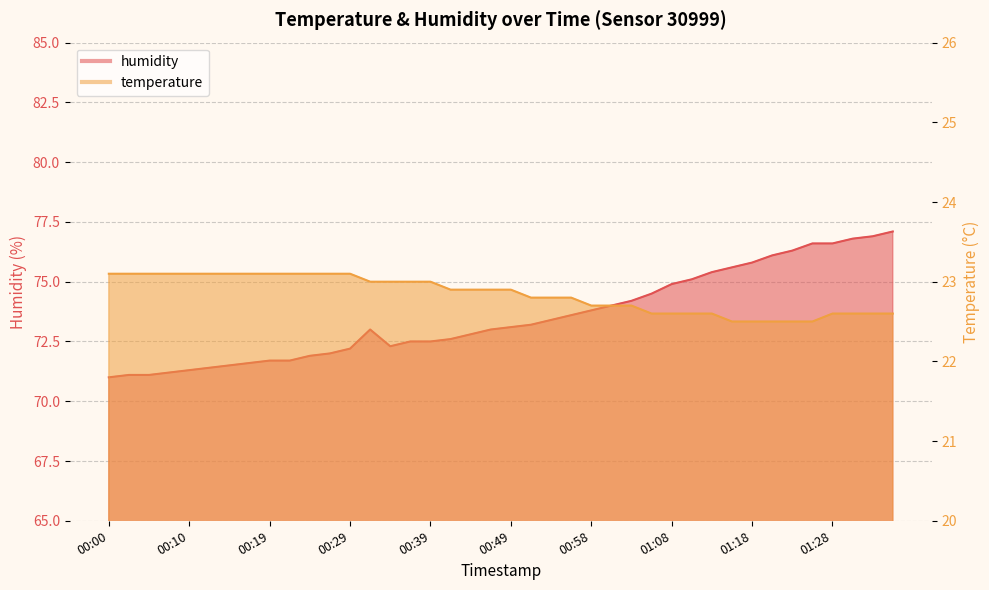

How many lines are shown in the chart?

2